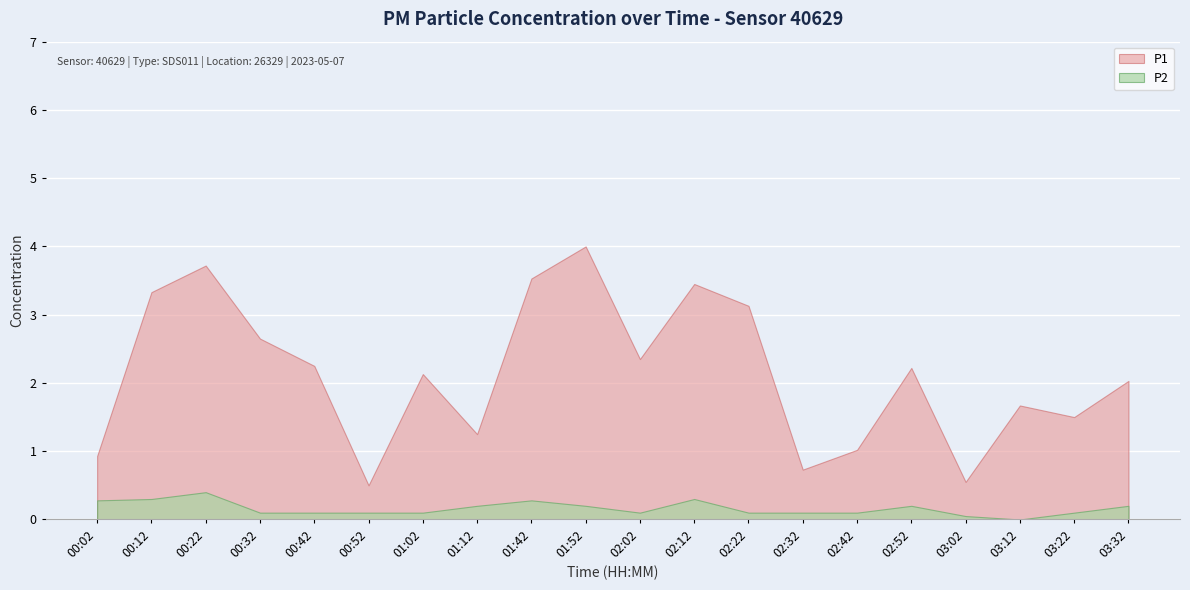

Between 01:12 and 02:52, which series saw the biggest shift?

P1